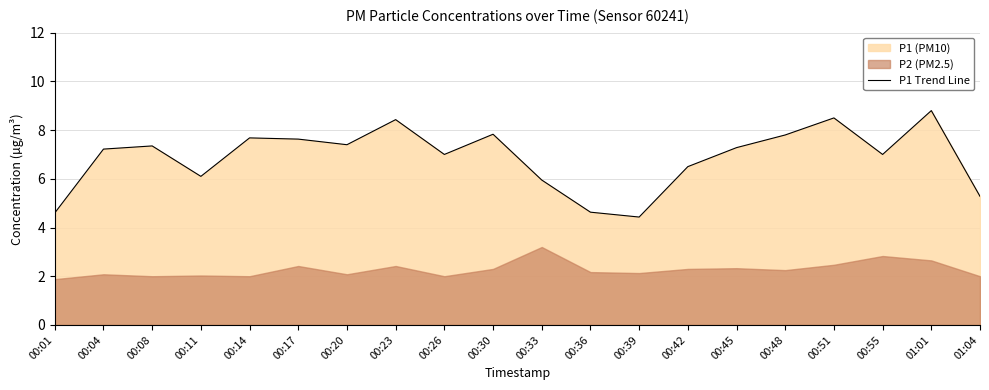

True or false: there are more than 0 points higher than both neighbors.

True